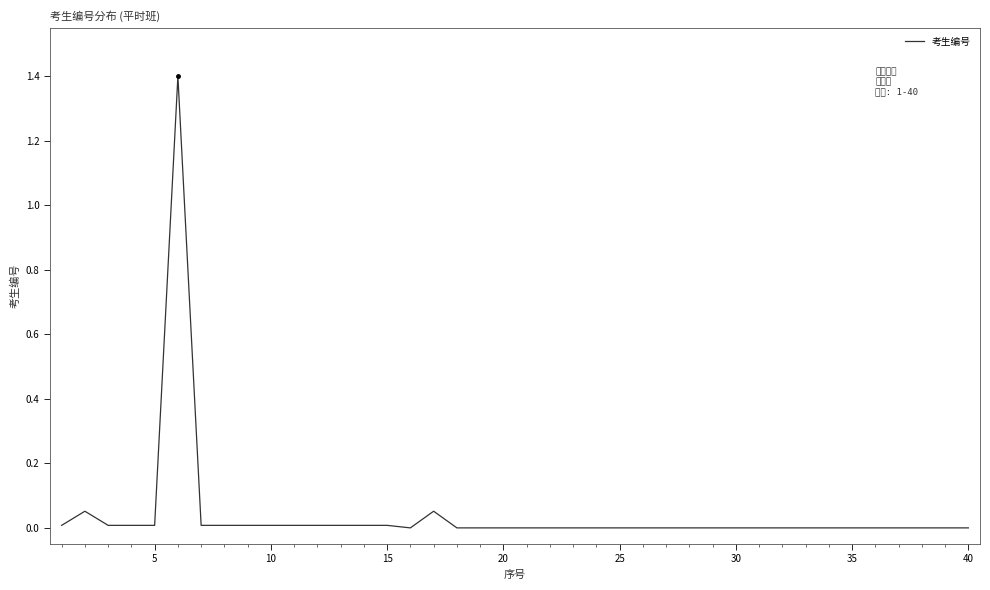

How many lines are shown in the chart?

1